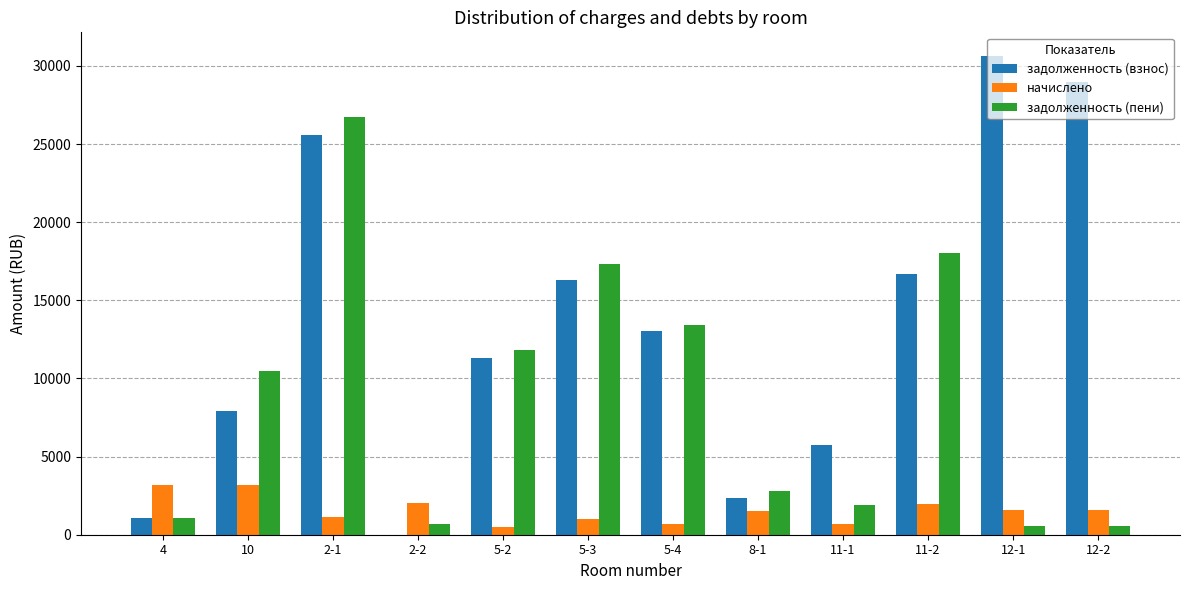

The задолженность (взнос) series shows 2863.1 at 11-1. True or false?

False